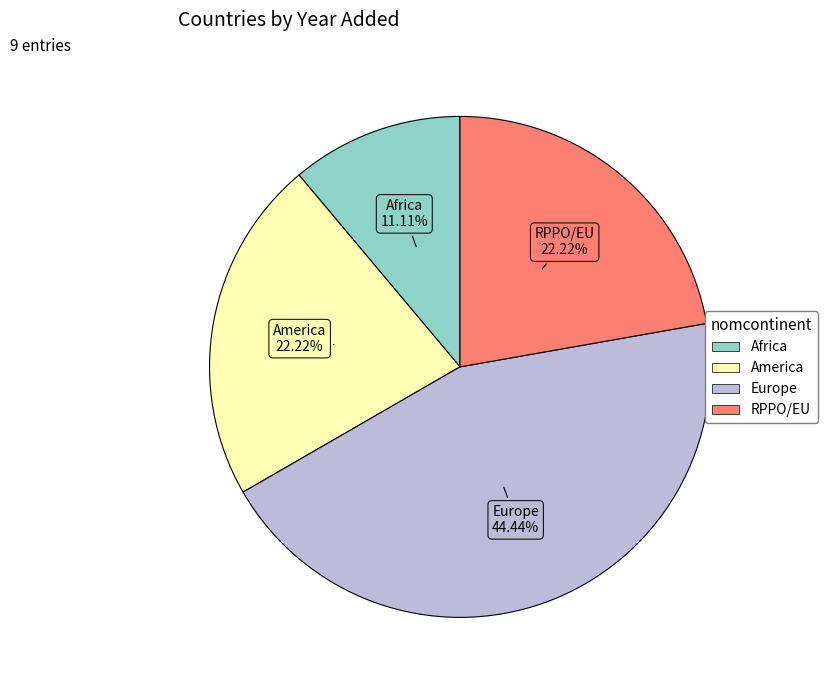

Is there a majority slice in this chart?

No